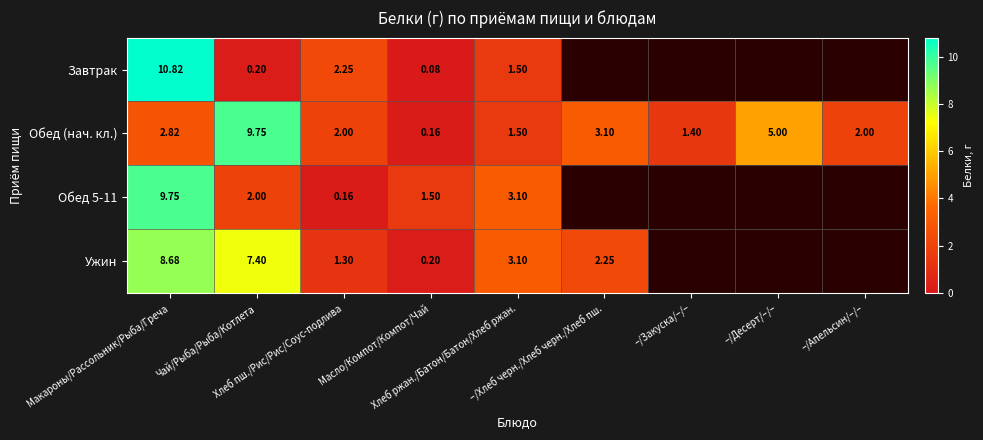

At which category does the chart reach its minimum across all series?

Масло/Компот/Компот/Чай